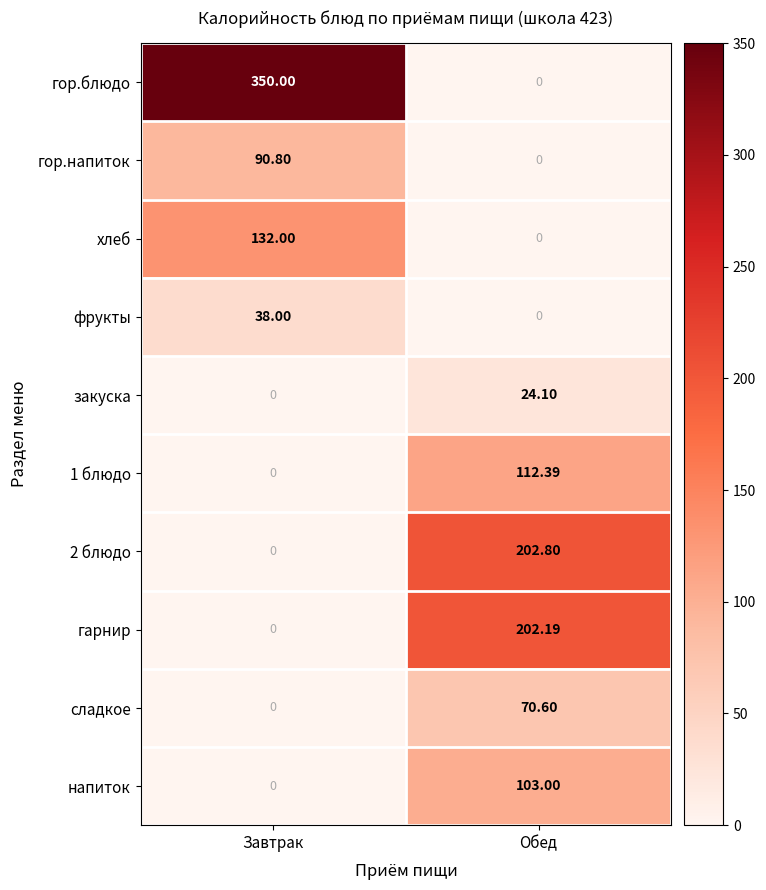

At which category is the sum across all series the highest?

Обед